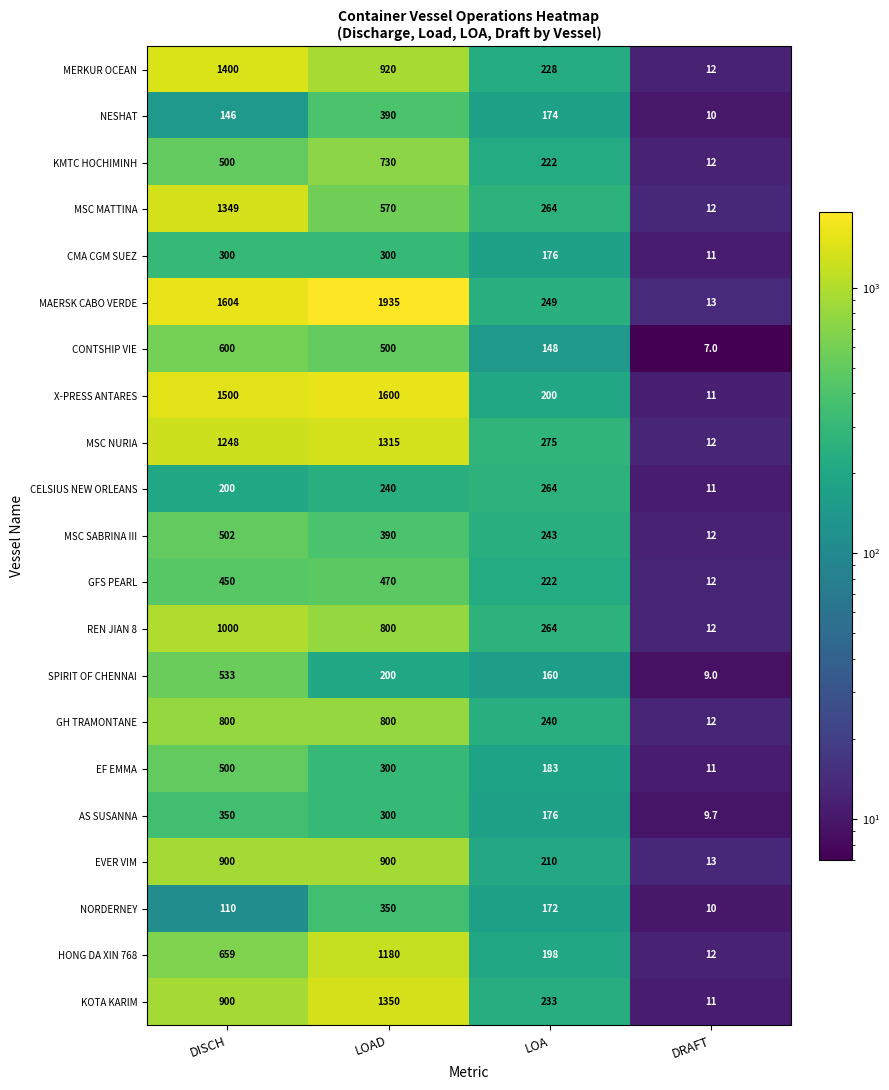

How many series are shown in this chart?

21